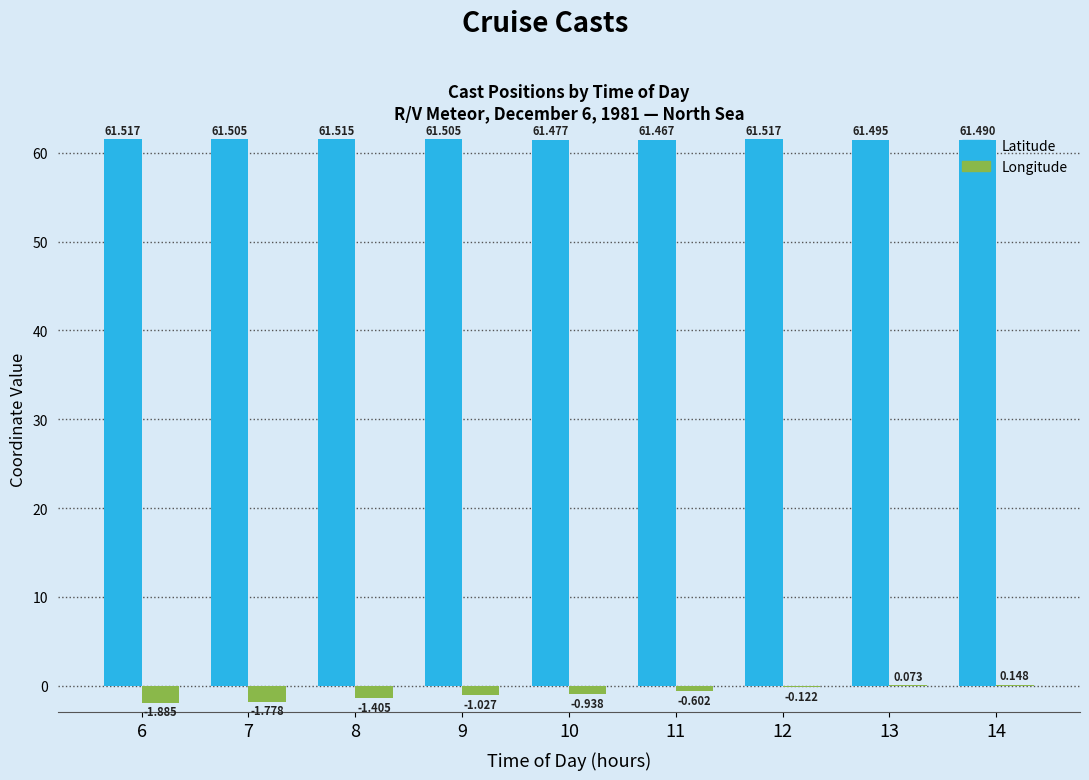

What is the average value of the Longitude series?

-0.8